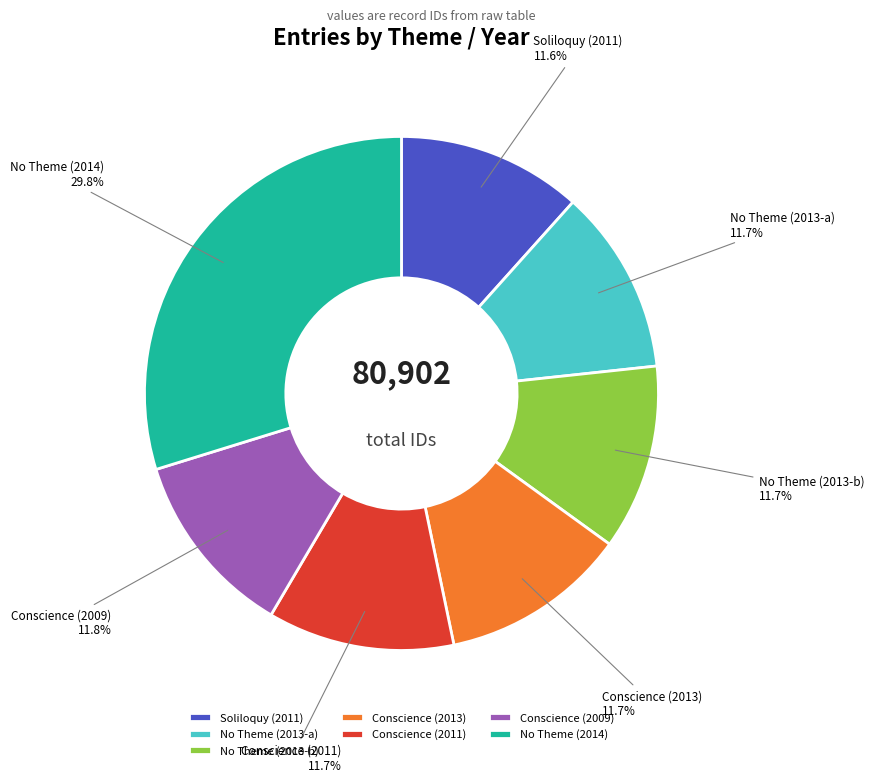

Approximately how many times larger is the value at No Theme (2013-a) compared to No Theme (2014)?

0.4